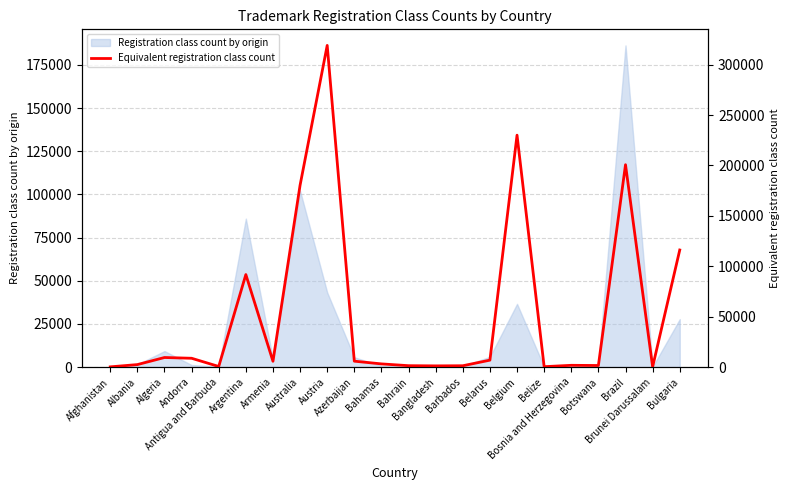

Where is the first local minimum?

Antigua and Barbuda